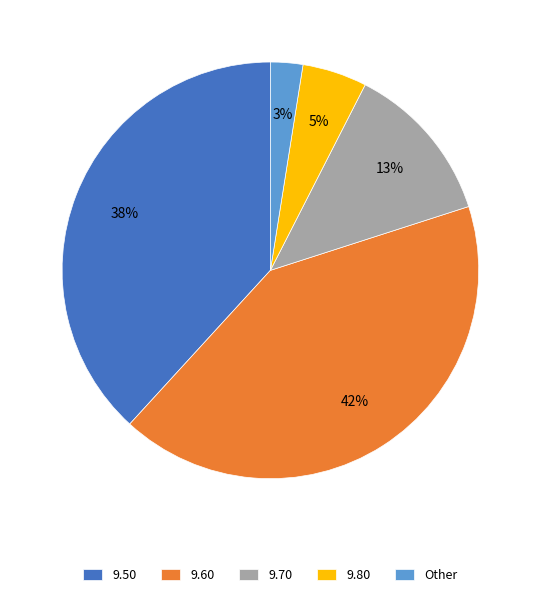

How many slices are in this pie chart?

5